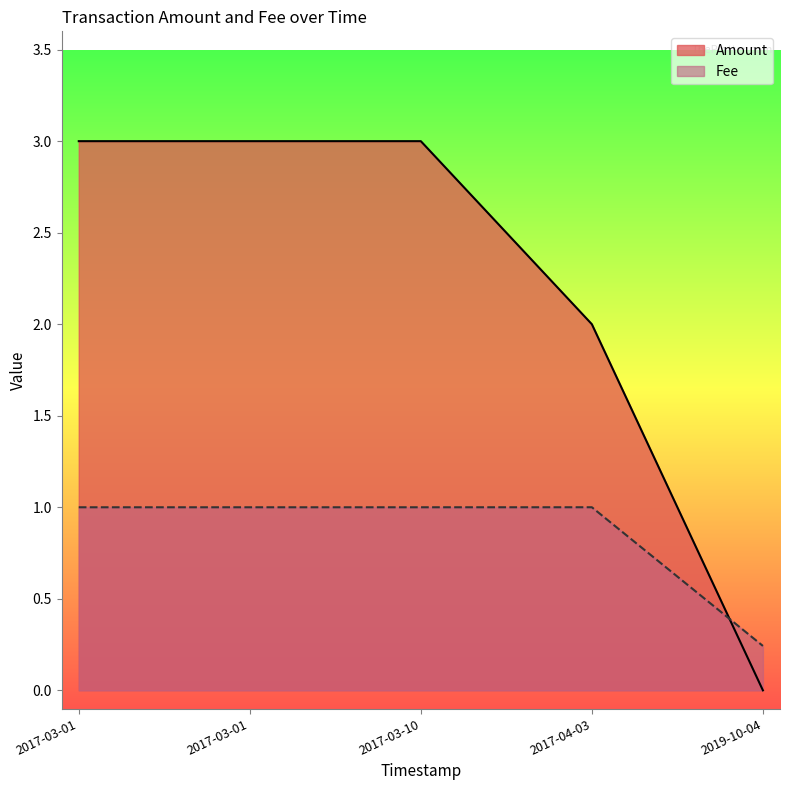

True or false: Amount and Fee cross at least once.

True